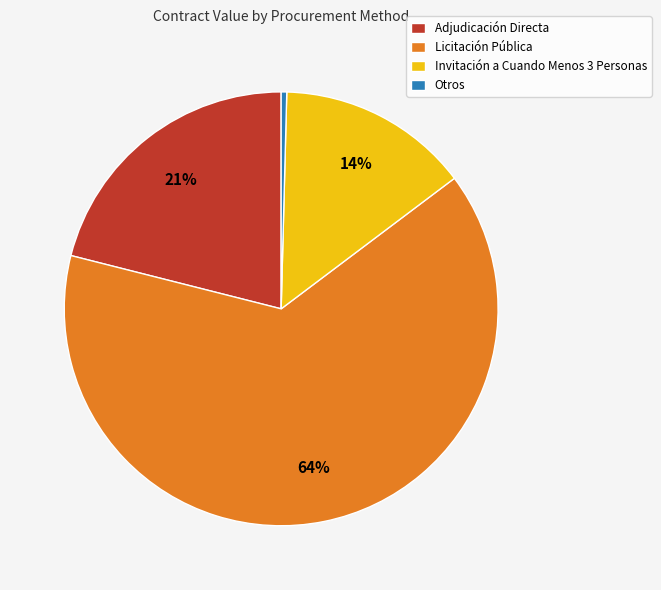

To the nearest percent, what is the average slice percentage?

25%